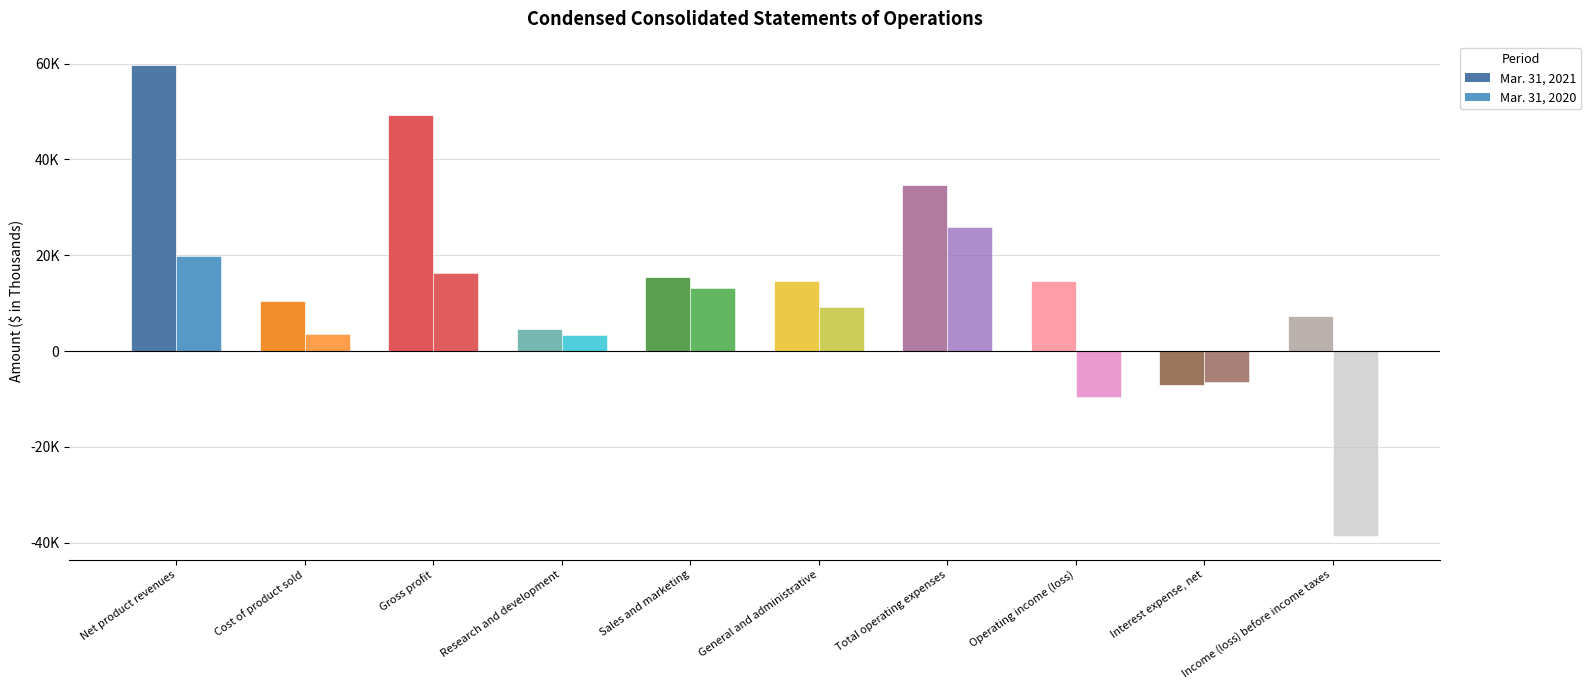

Which series has the widest spread of values?

Mar. 31, 2021